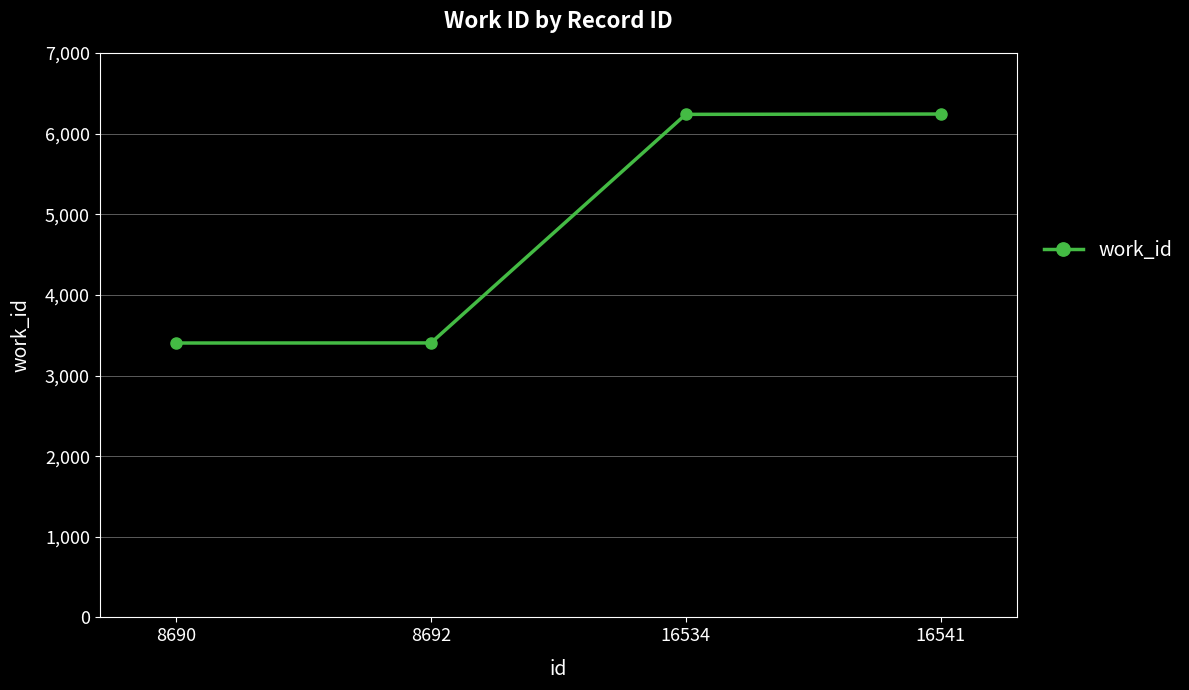

What is the value of the 3rd point from the left?

6239